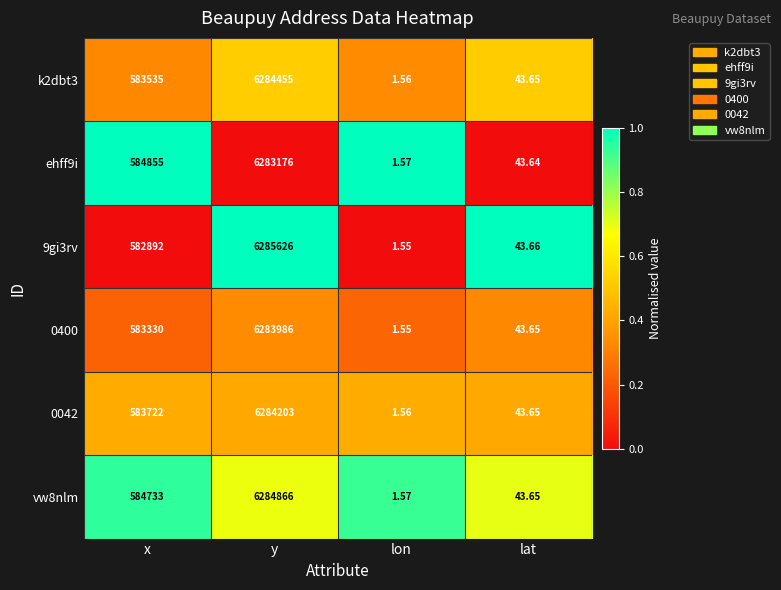

Rank the categories by 0400 value from highest to lowest.

y, x, lat, lon